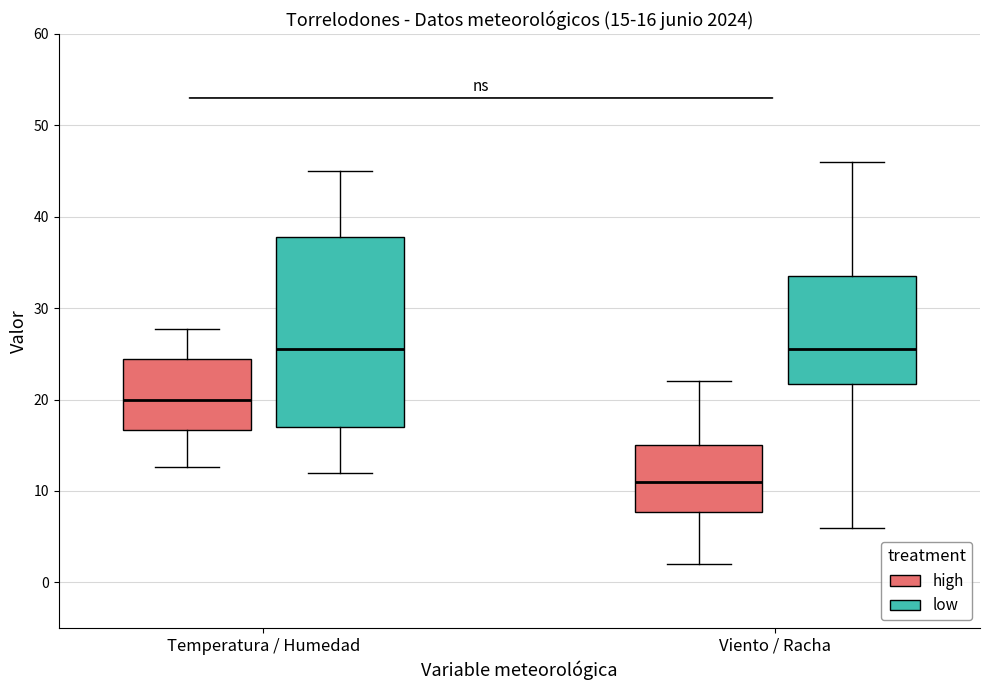

Which box is the tallest, from its lower edge to its upper edge?

Temperatura / Humedad (low)